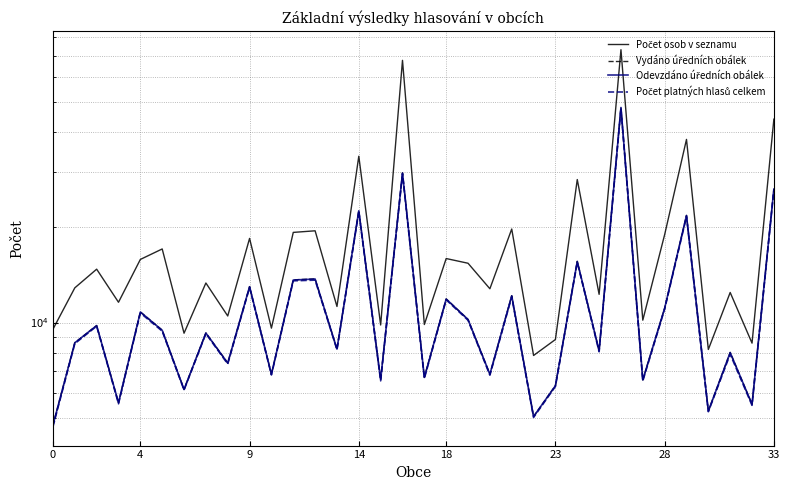

True or false: Odevzdáno úředních obálek has a value of 15742 at 18.

False